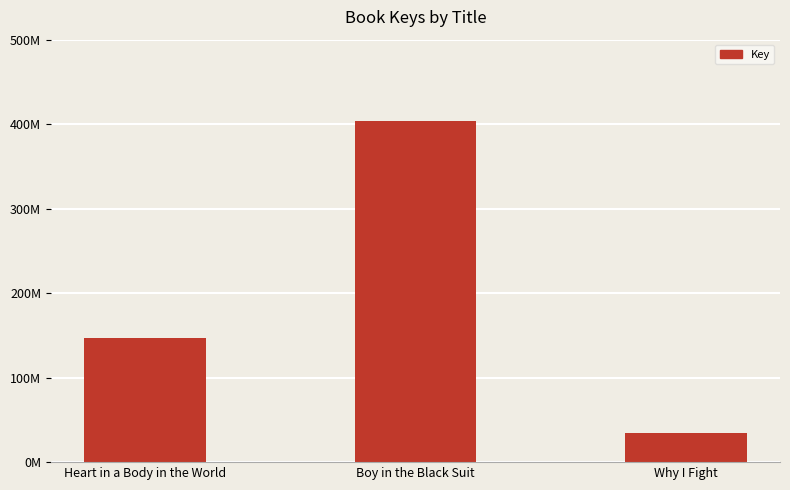

What is the value of the 3rd bar from the left?

34056307